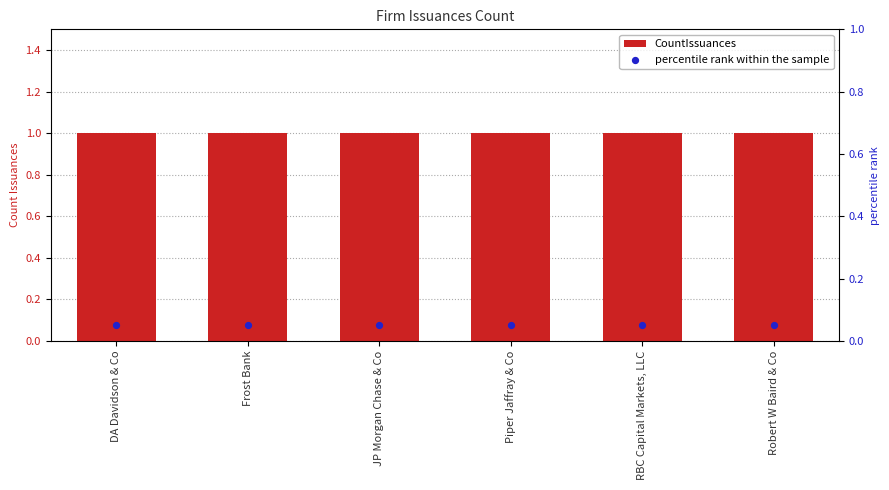

What is the total value across all series at JP Morgan Chase & Co?

1.1